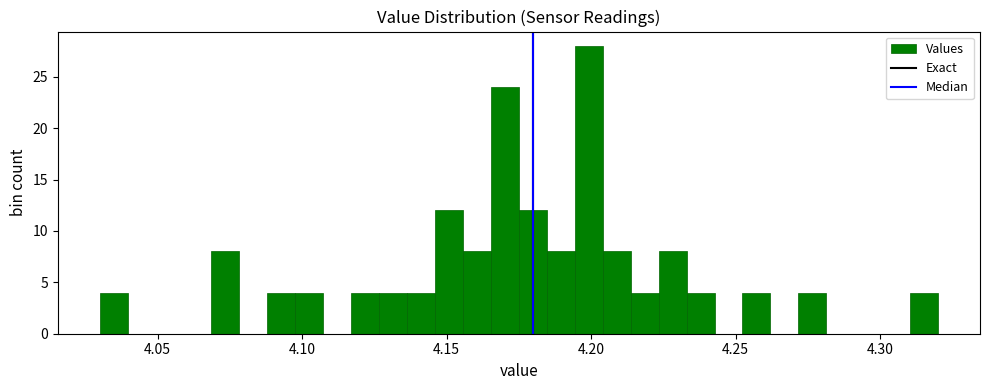

Read against the x-axis, roughly where is the centre of the tallest bar?

4.200